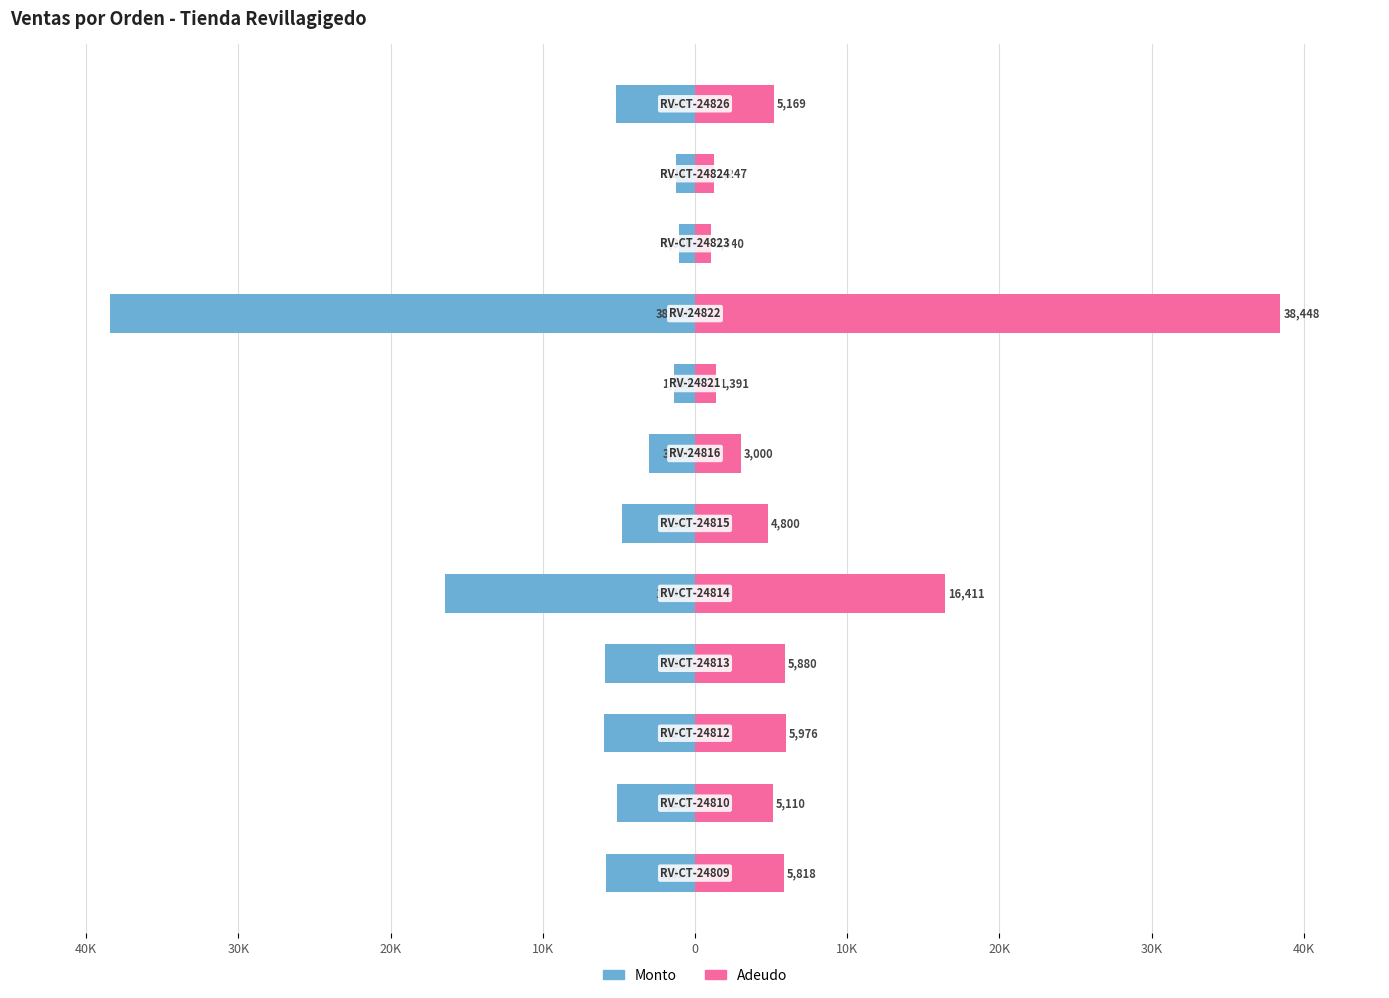

Between 10K and 30K, which is larger?

10K